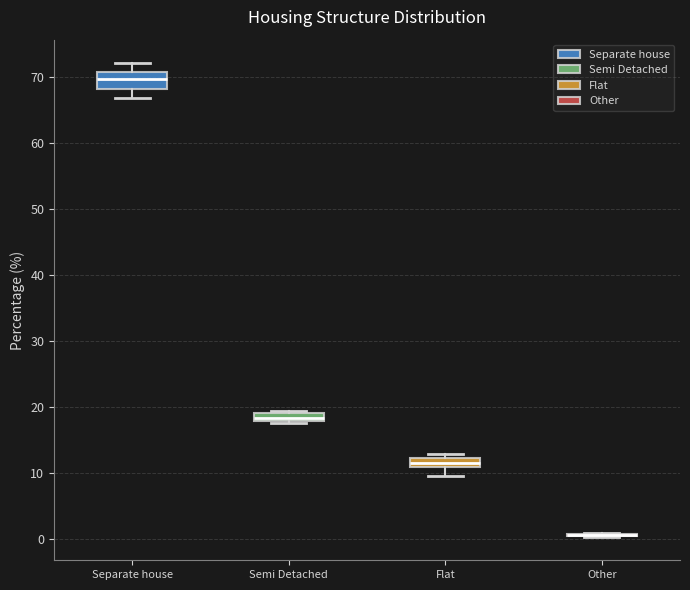

Which box is the tallest, from its lower edge to its upper edge?

Separate house